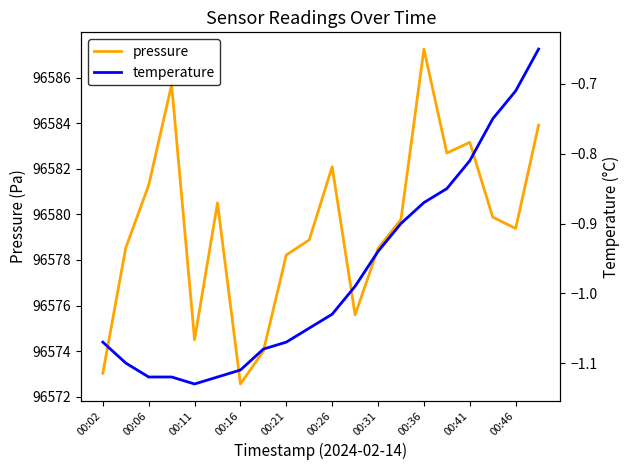

Is it true that pressure equals 96578.2 at 00:21?

True